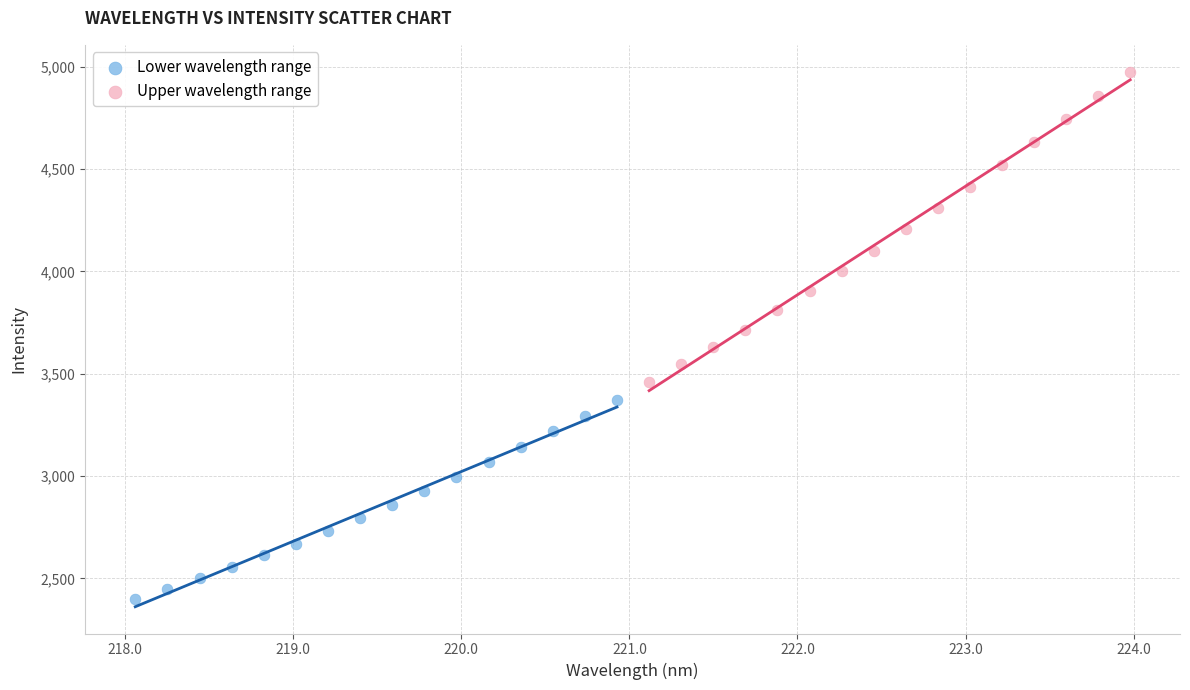

Which series reaches the maximum Y coordinate?

Upper wavelength range